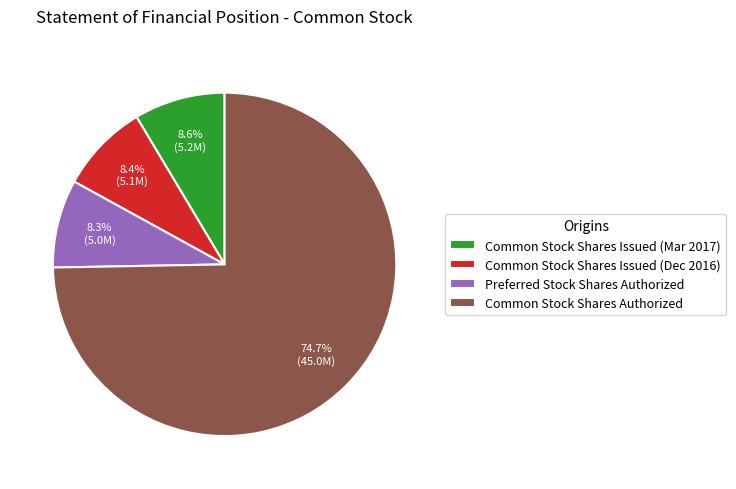

Combined, do Common Stock Shares Issued (Mar 2017) and Common Stock Shares Issued (Dec 2016) account for over 50%?

No